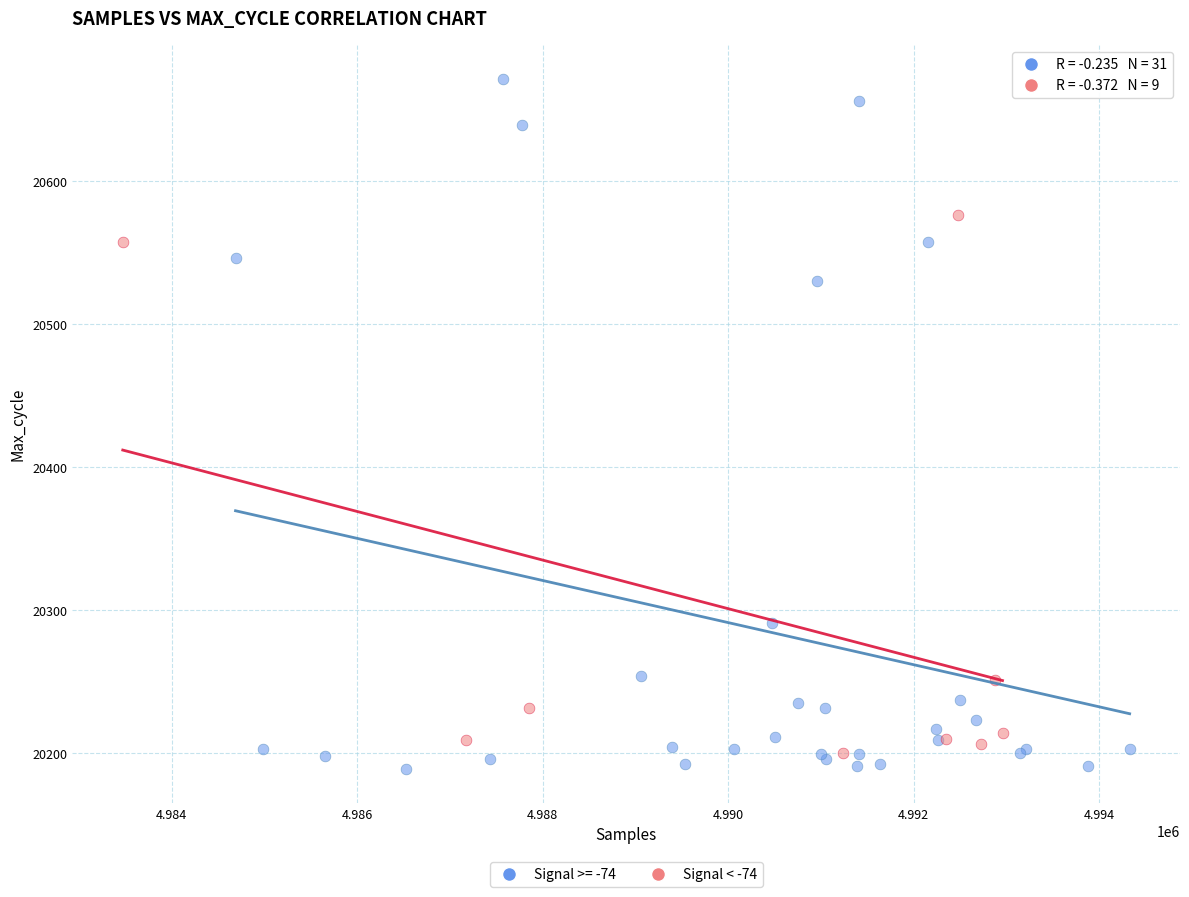

Which series reaches the maximum Y coordinate?

Signal >= -74